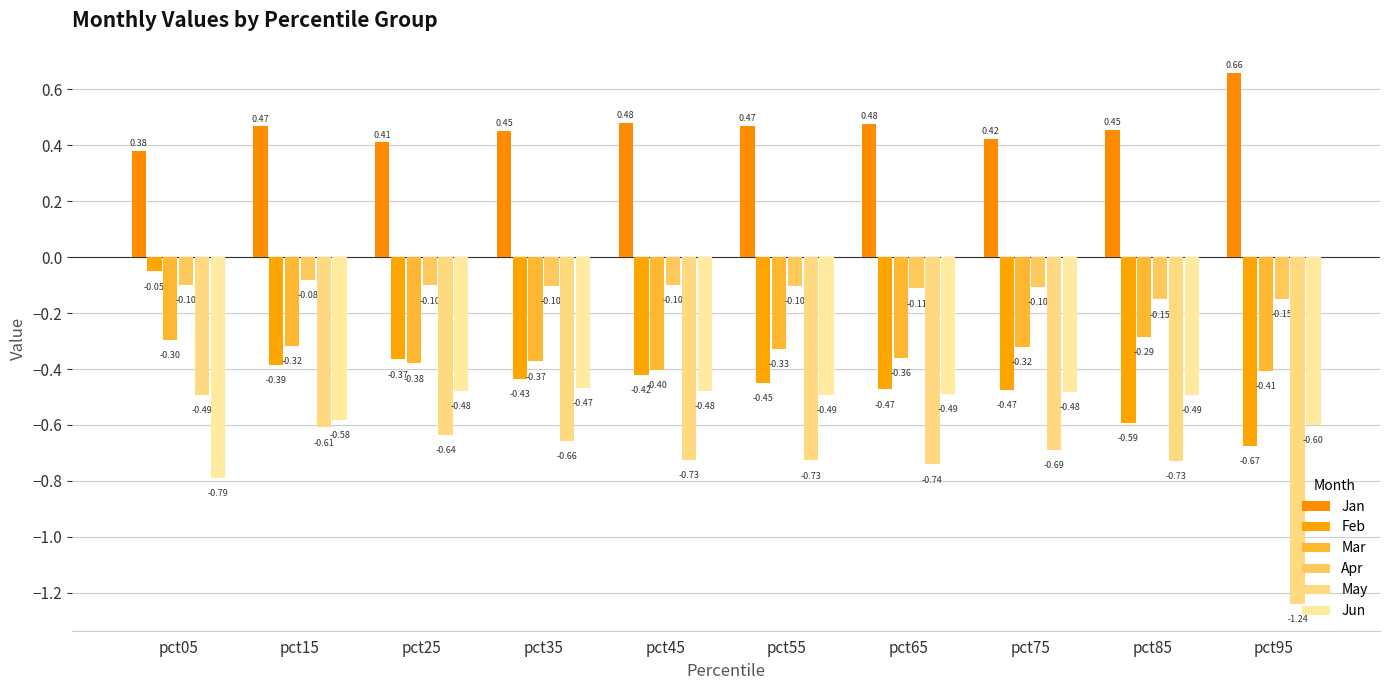

Reading left to right, what are all the values shown in this chart?

Jan: 0.4	0.5	0.4	0.5	0.5	0.5	0.5	0.4	0.5	0.7
Feb: -0.1	-0.4	-0.4	-0.4	-0.4	-0.4	-0.5	-0.5	-0.6	-0.7
Mar: -0.3	-0.3	-0.4	-0.4	-0.4	-0.3	-0.4	-0.3	-0.3	-0.4
Apr: -0.1	-0.1	-0.1	-0.1	-0.1	-0.1	-0.1	-0.1	-0.2	-0.1
May: -0.5	-0.6	-0.6	-0.7	-0.7	-0.7	-0.7	-0.7	-0.7	-1.2
Jun: -0.8	-0.6	-0.5	-0.5	-0.5	-0.5	-0.5	-0.5	-0.5	-0.6